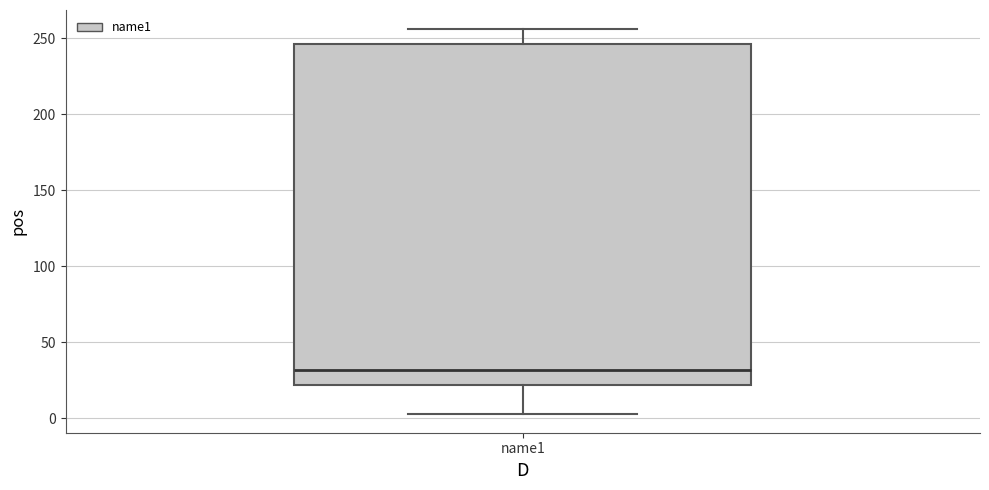

Where is the upper edge of the box for name1 on the y-axis? The values are not printed on the chart, so give them approximately, as read against the axis.

245